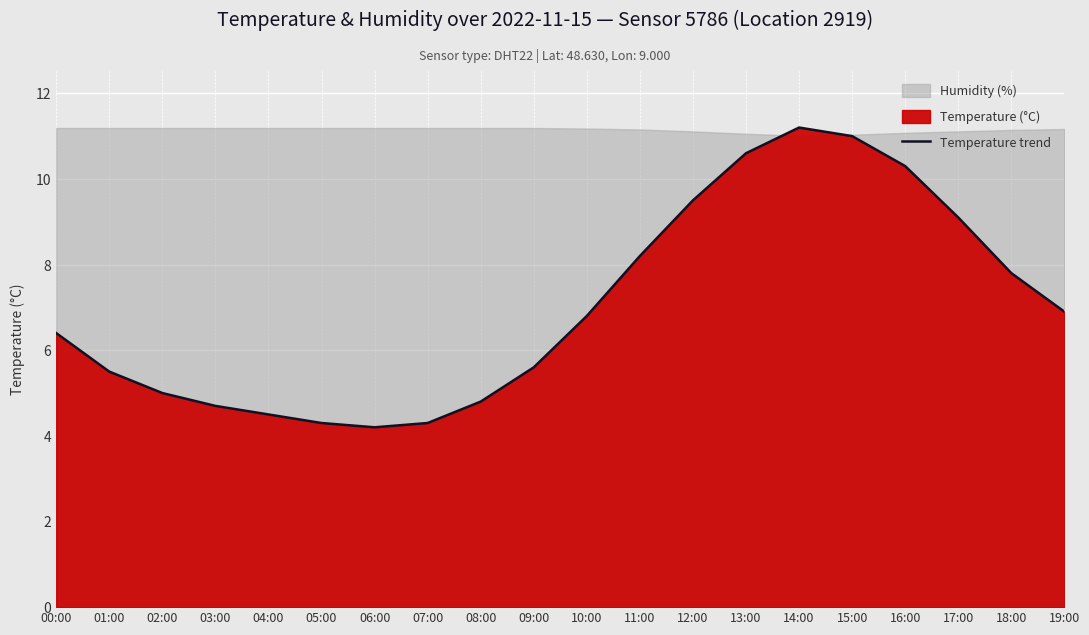

Is it true that Temperature trend equals 2.2 at 08:00?

False